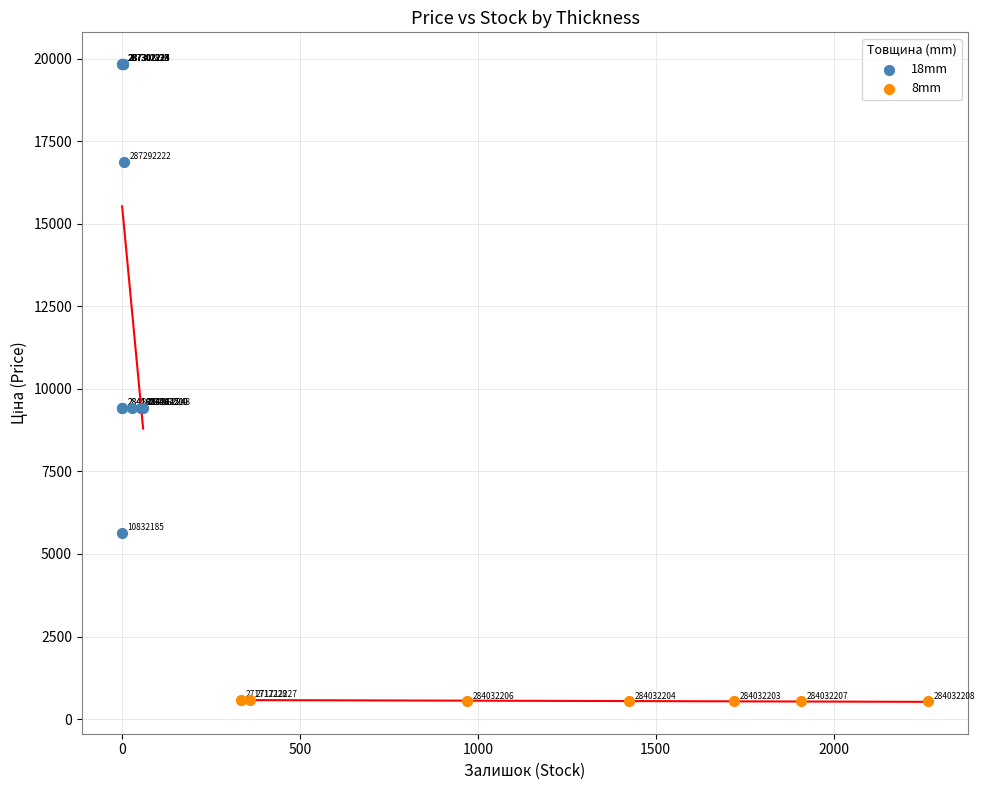

What are all the series names shown in the legend?

18mm, 8mm